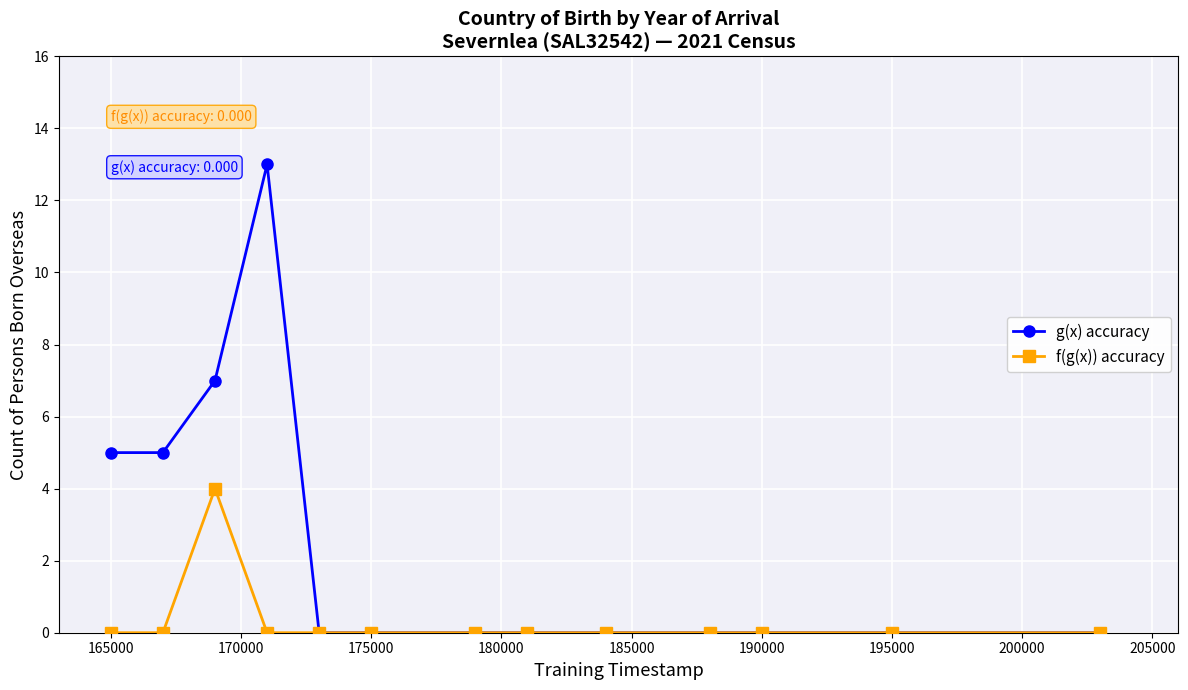

How many f(g(x)) accuracy values are between 0 and 1?

12